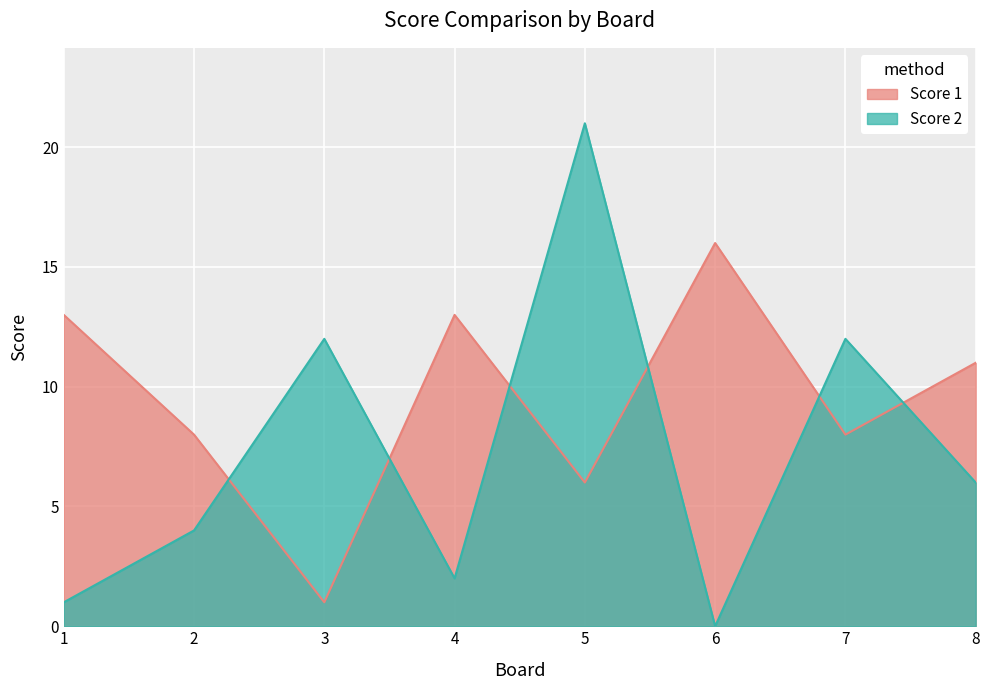

What is the difference between the maximum and minimum values in the Score 1 series?

15